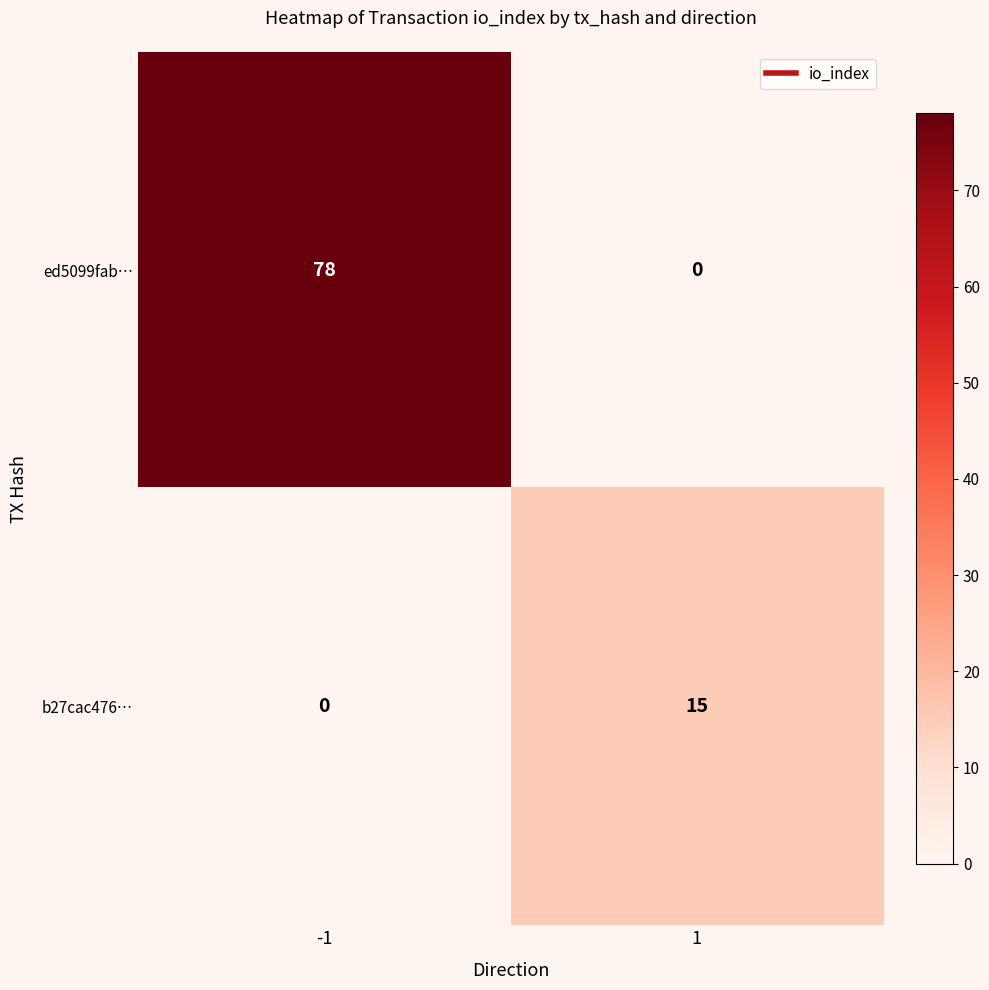

What is the sum of all b27cac476… values?

15